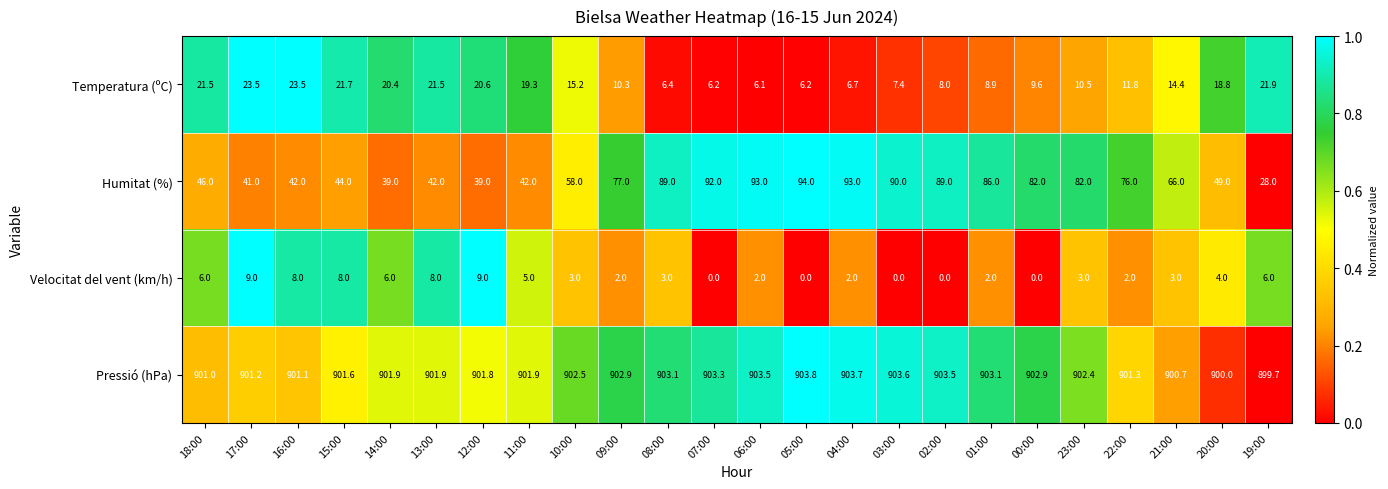

Which series has the largest total across all categories?

Pressió (hPa)